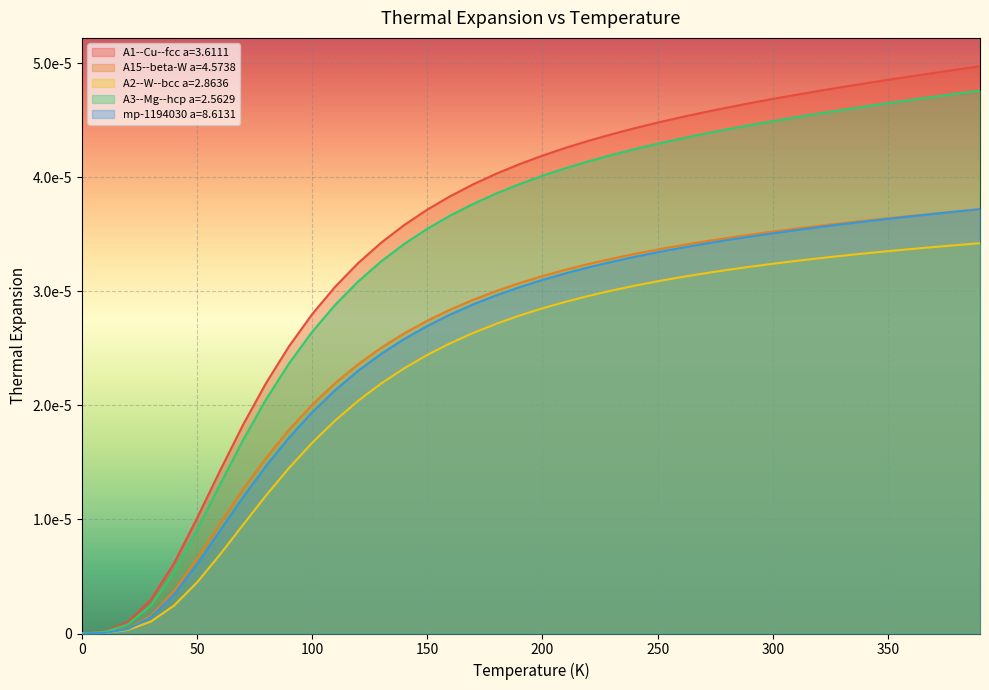

Does the chart display data point markers on the line(s)?

No